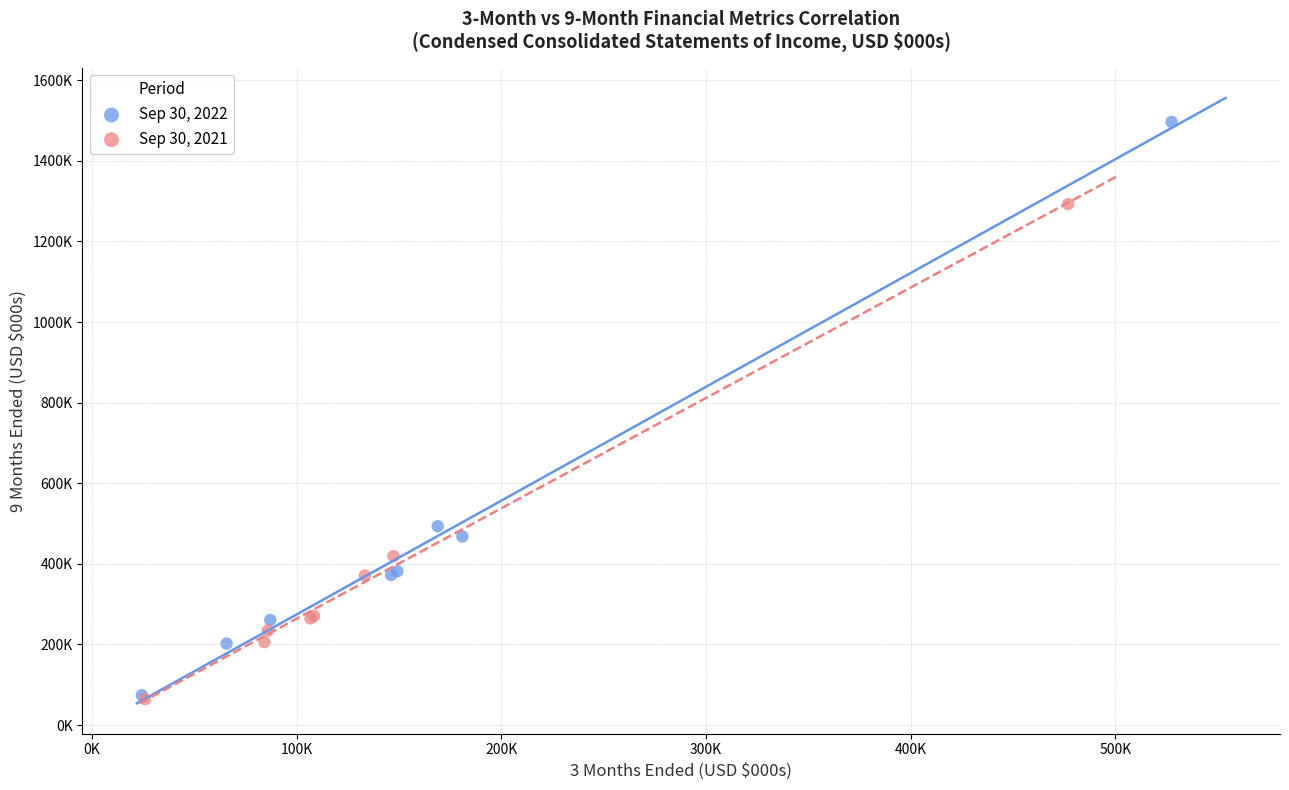

What are all the series names shown in the legend?

Sep 30, 2022, Sep 30, 2021